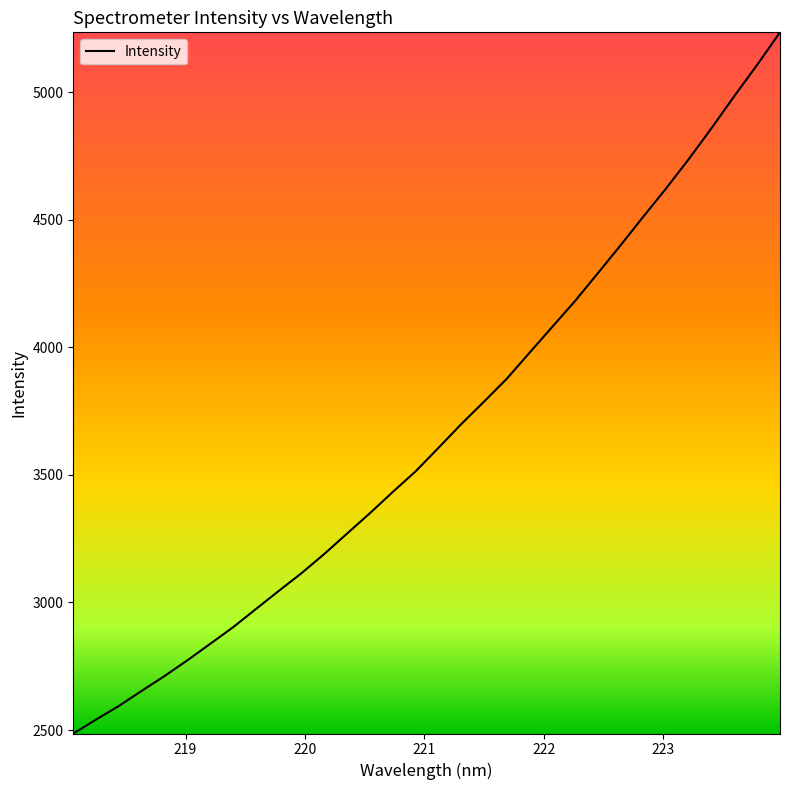

What is the greatest value displayed?

5234.3